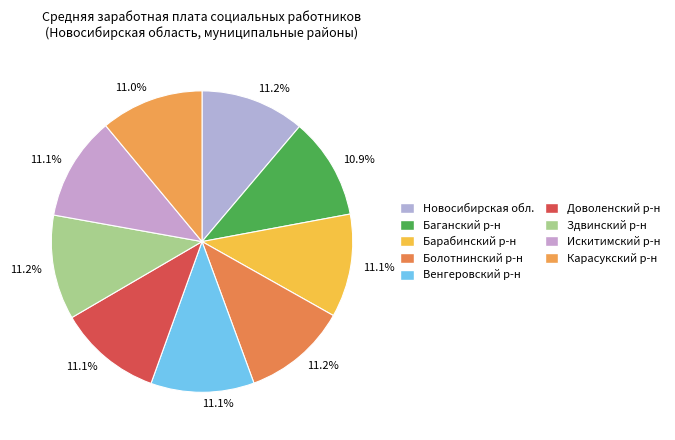

Does any single category account for the majority?

No